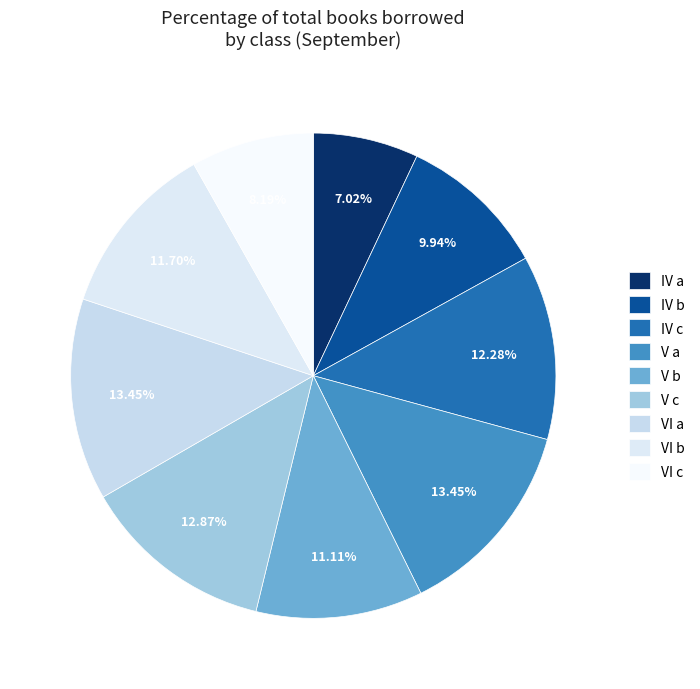

How many segments does this pie chart have?

9